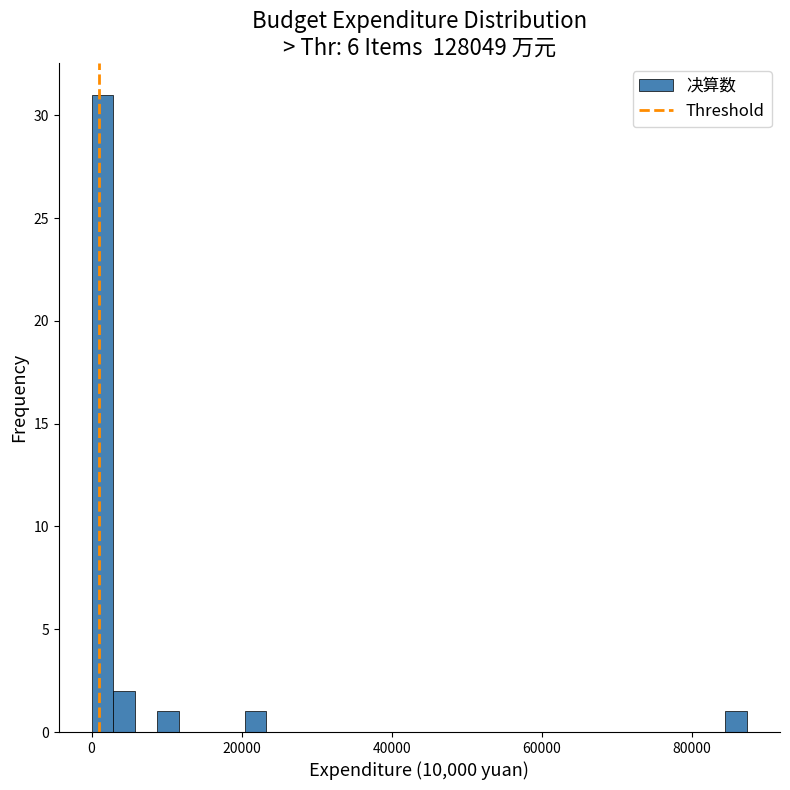

Read against the x-axis, roughly where is the centre of the tallest bar?

2000